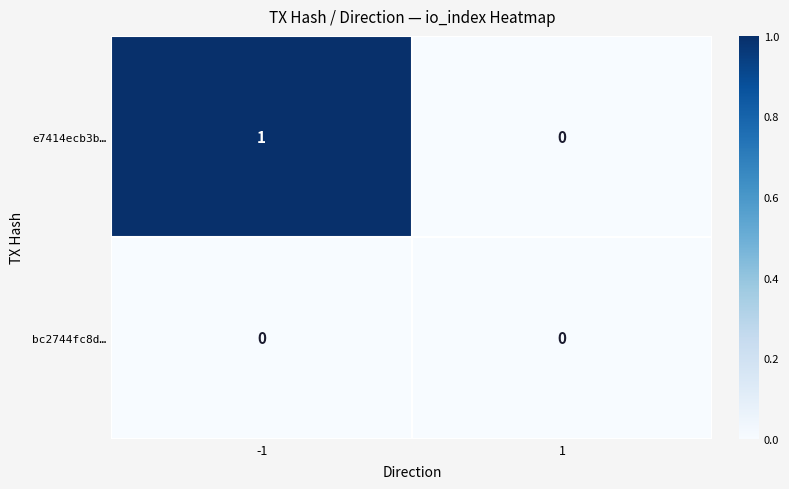

How many distinct data groups are displayed?

2